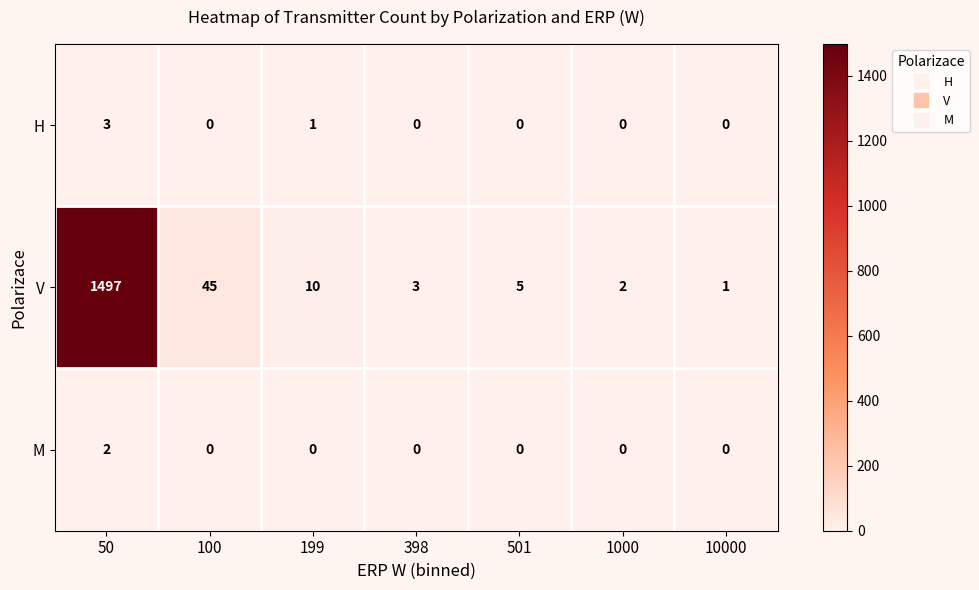

Which category has the highest value in the M series?

50